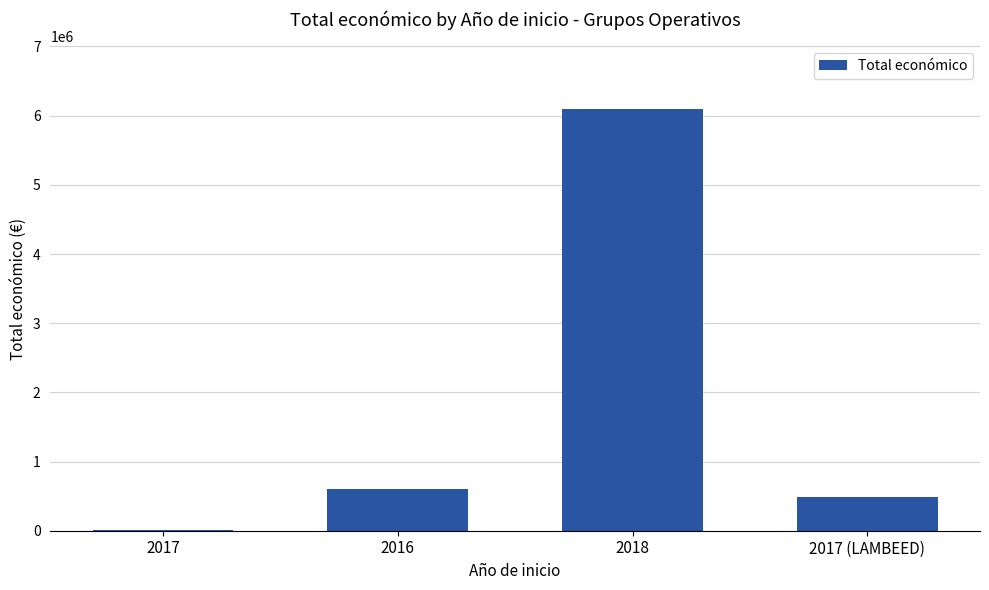

The value at 2018 is 6097171. True or false?

True